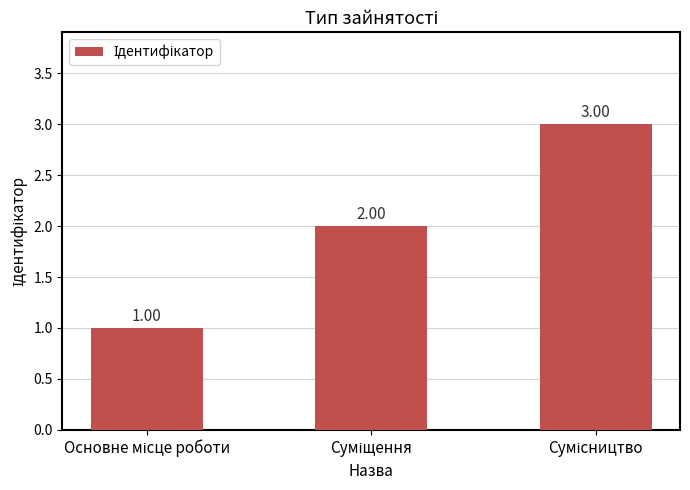

What is the difference between the maximum and second lowest values?

1